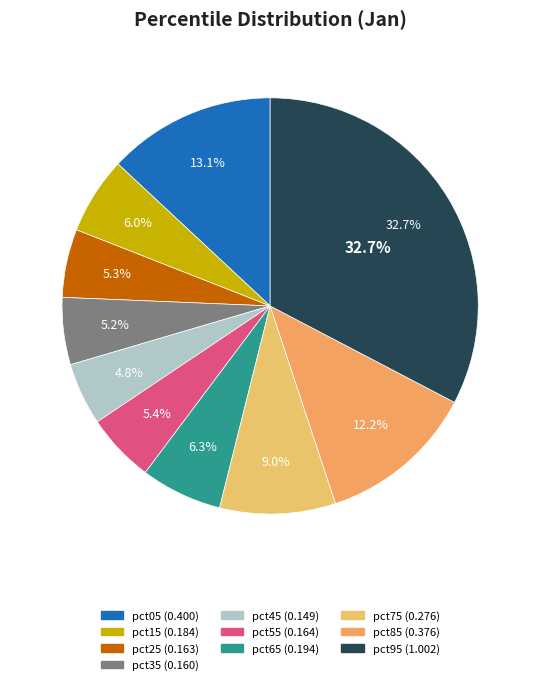

To the nearest percent, what percentage of the pie is pct65?

6%